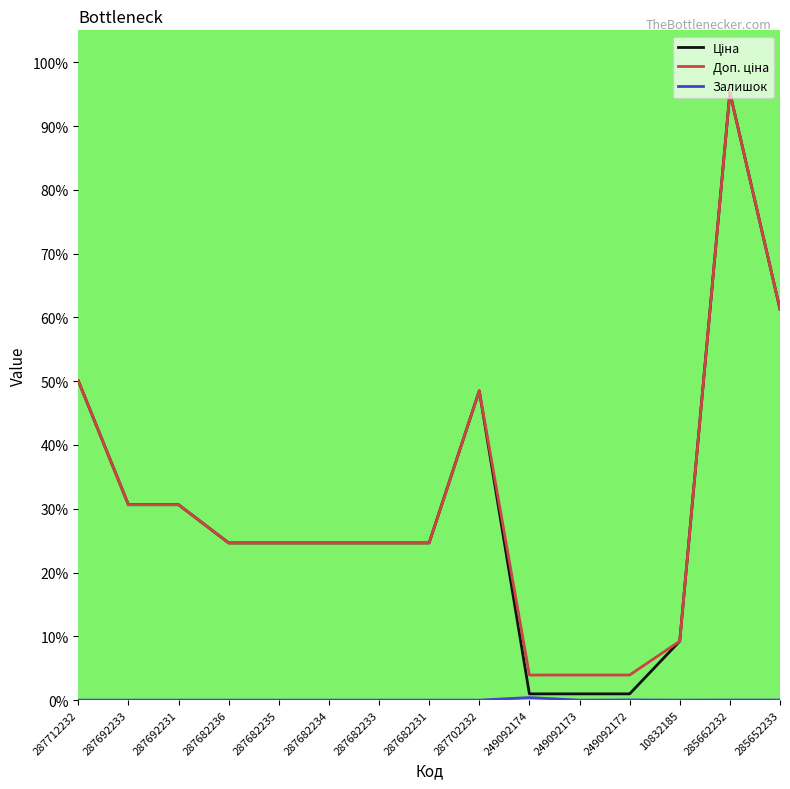

What is the difference between the highest and lowest values at 287712232?

50.1